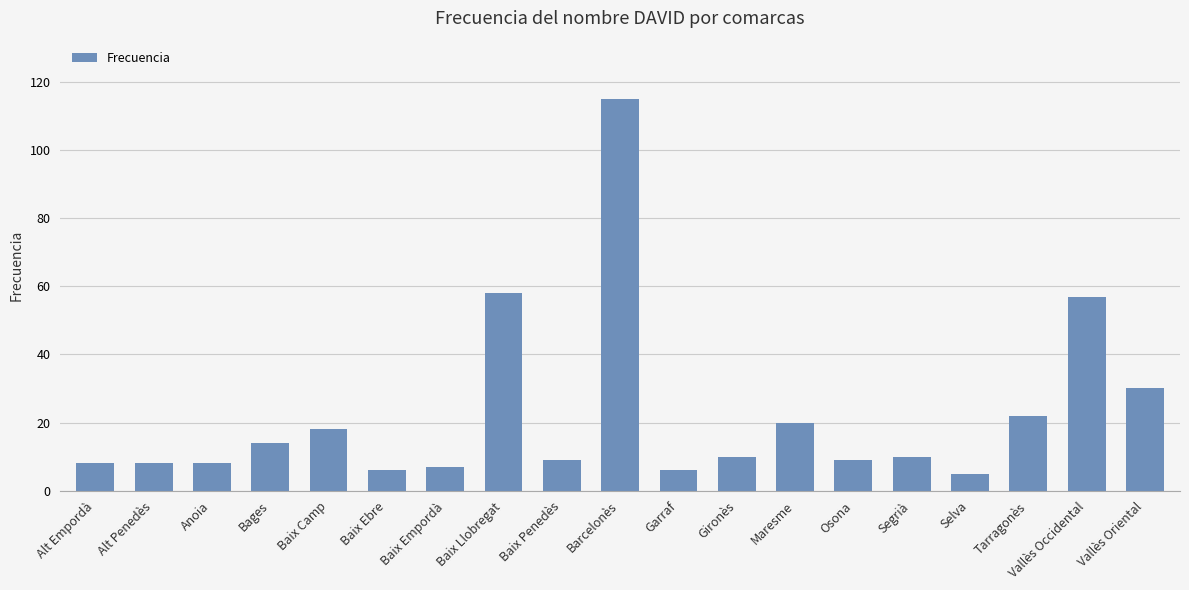

Approximately how many times larger is the value at Baix Empordà compared to Anoia?

0.9